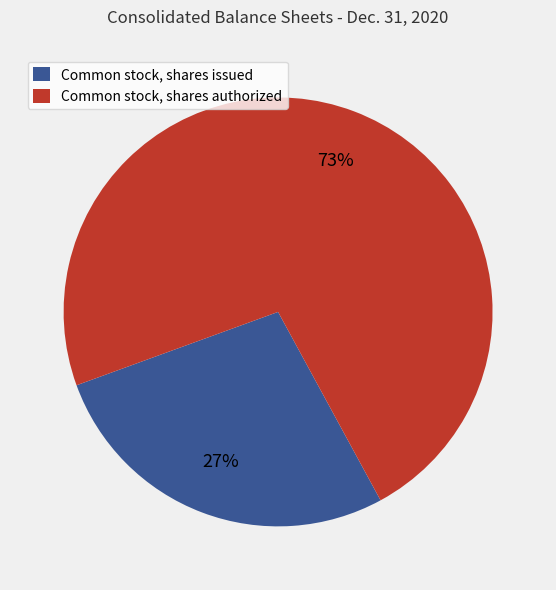

To the nearest percent, what is the average slice percentage?

50%